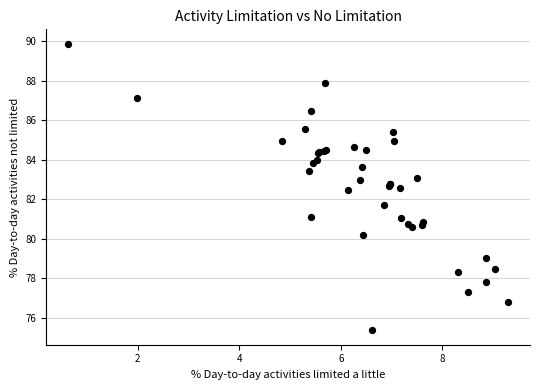

What Y value in the scatter plot is closest to 82?

81.7